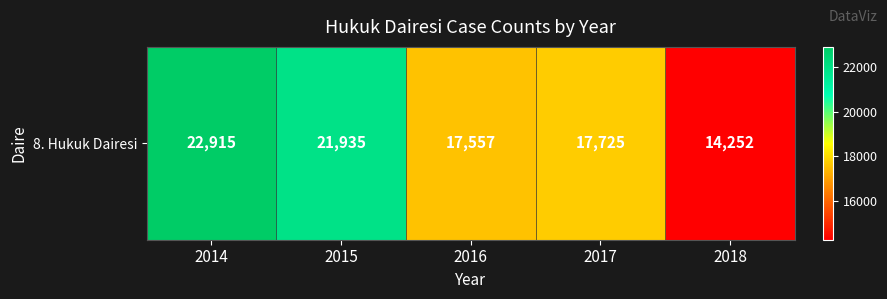

The chart shows a value of 21785 at 2018. True or false?

False